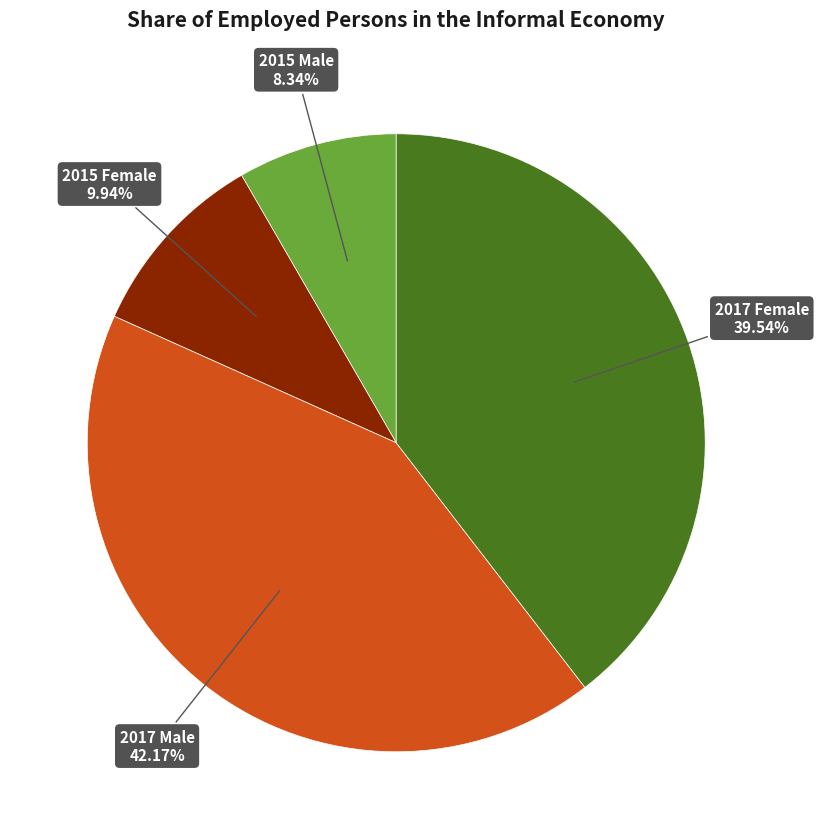

Is there any slice that represents more than half of the pie?

No